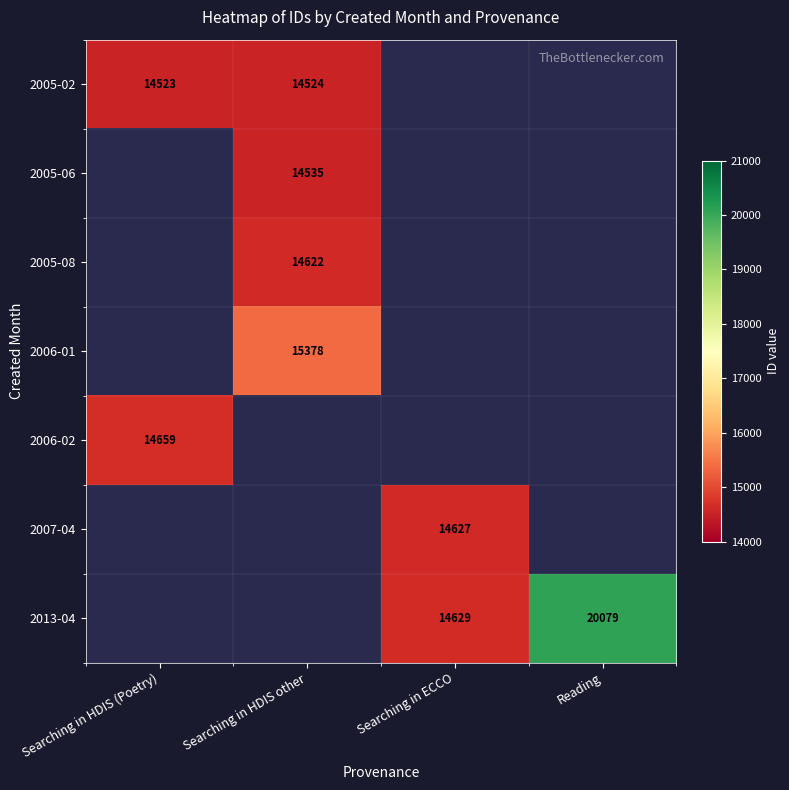

What is the difference between the highest and lowest values at Searching in HDIS other?

854.0